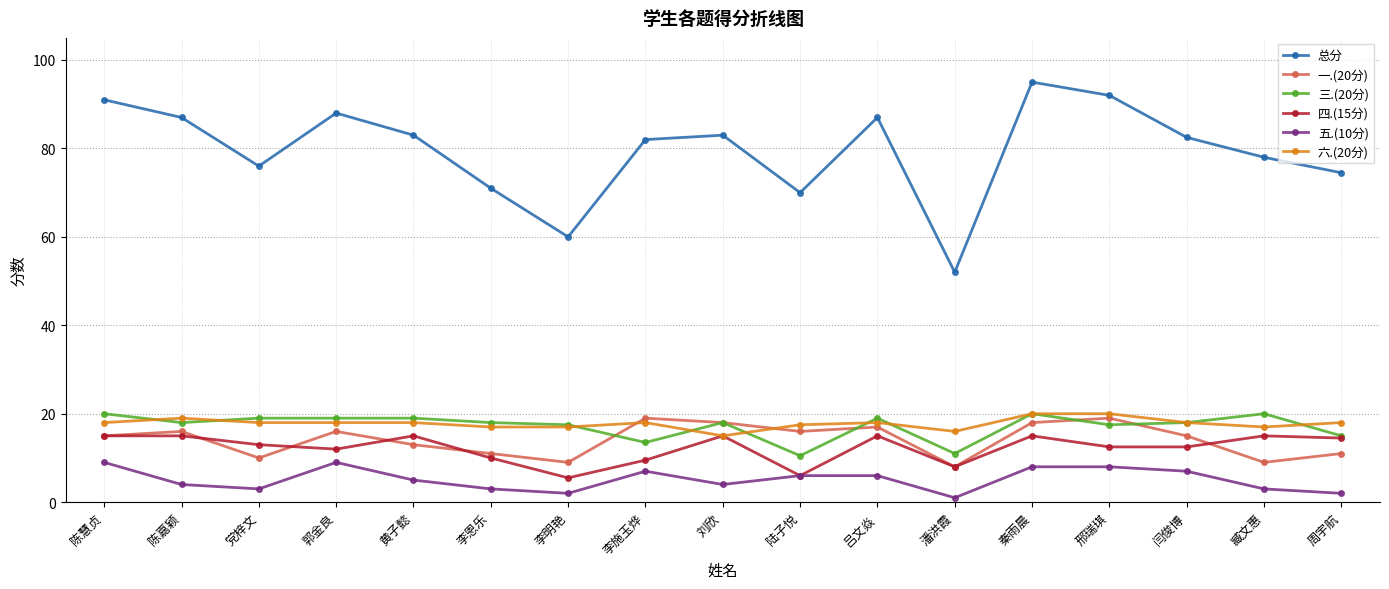

True or false: 三.(20分) and 五.(10分) intersect in this chart.

False